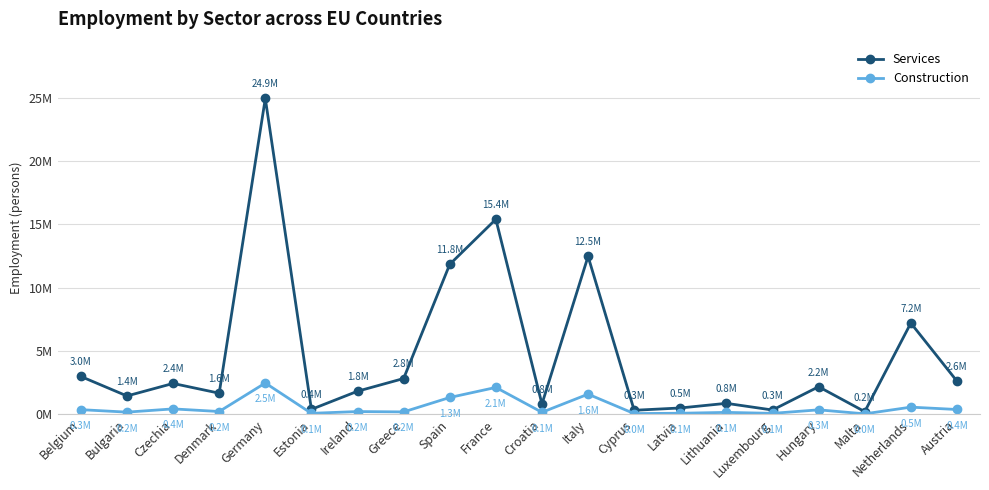

Does the chart have visible grid lines?

Yes